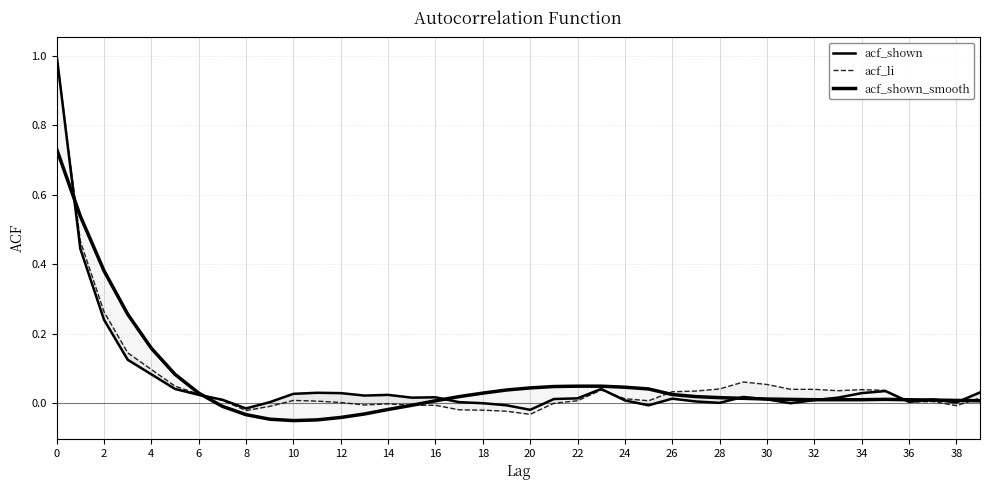

What is the sum of all acf_li values?

2.4